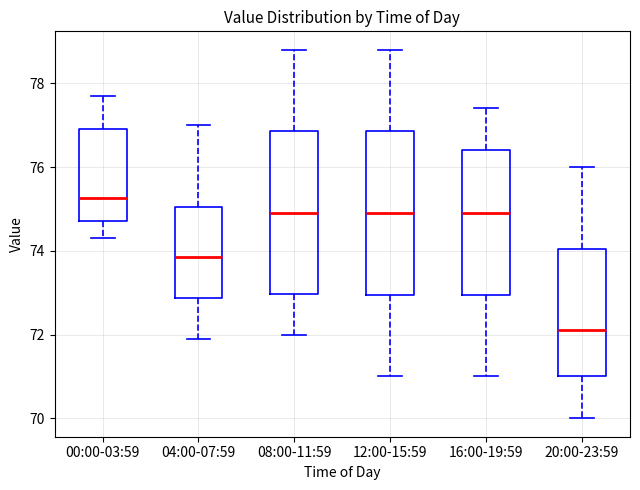

Reading left to right, transcribe this box plot: for each box, give where its median line is, the range the box spans, and where its two whiskers end, as read against the y-axis. The values are not printed on the chart, so give them approximately, as read against the axis.

00:00-03:59: median 75.2, box 74.8 to 77.0, whiskers 74.4 to 77.8
04:00-07:59: median 73.8, box 72.8 to 75.0, whiskers 72.0 to 77.0
08:00-11:59: median 75.0, box 73.0 to 76.8, whiskers 72.0 to 78.8
12:00-15:59: median 75.0, box 73.0 to 76.8, whiskers 71.0 to 78.8
16:00-19:59: median 75.0, box 73.0 to 76.4, whiskers 71.0 to 77.4
20:00-23:59: median 72.2, box 71.0 to 74.0, whiskers 70.0 to 76.0